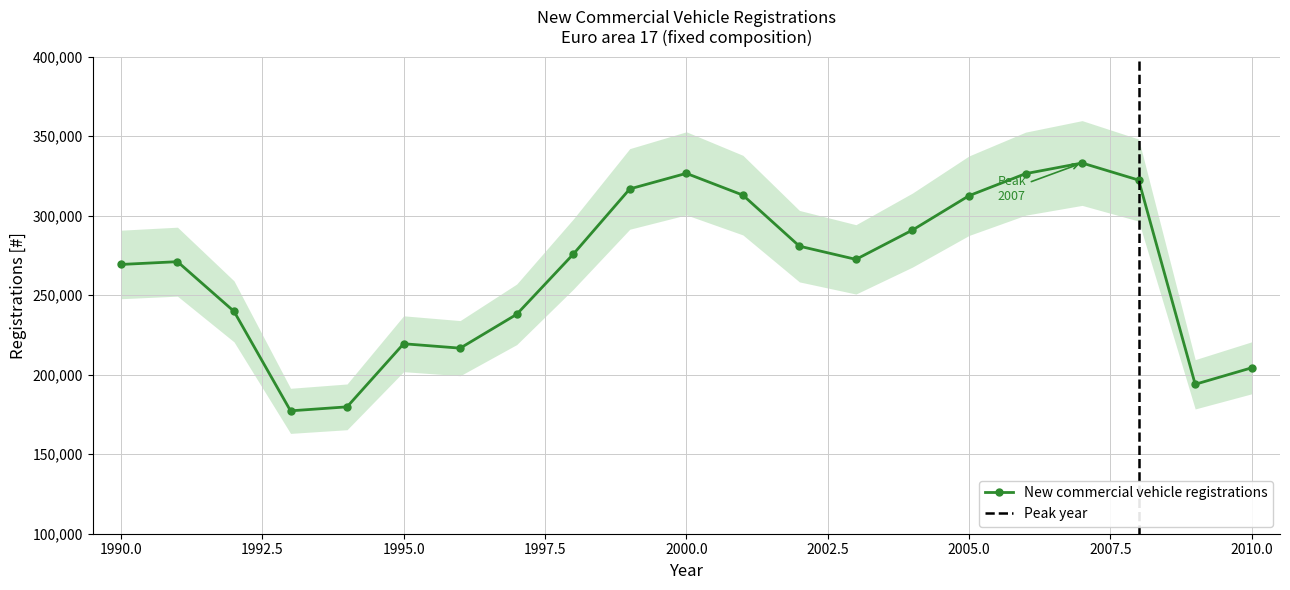

The chart shows a value of 271109 at 1991. True or false?

True